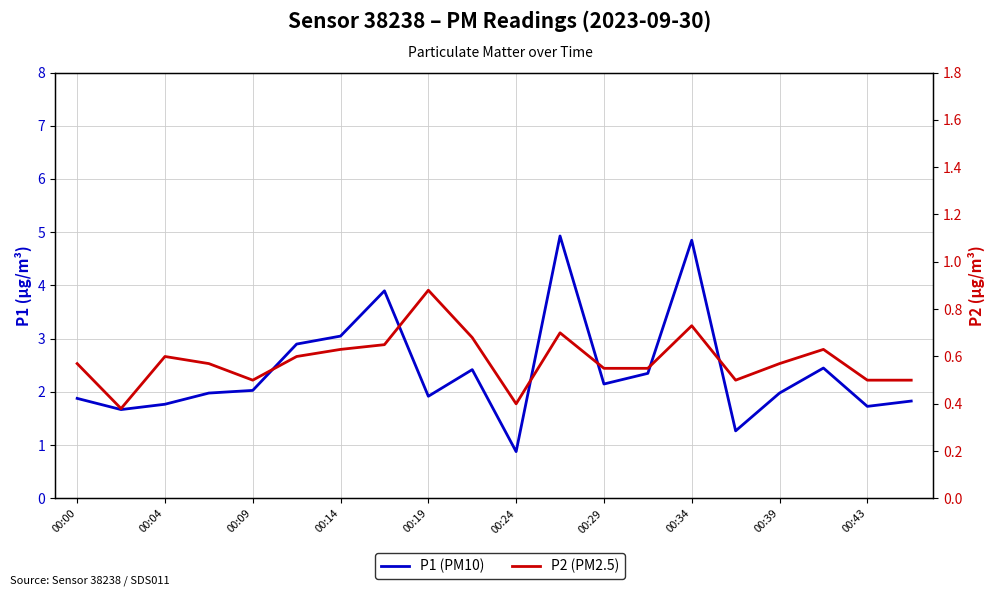

What are all the series names shown in the legend?

P1, P2